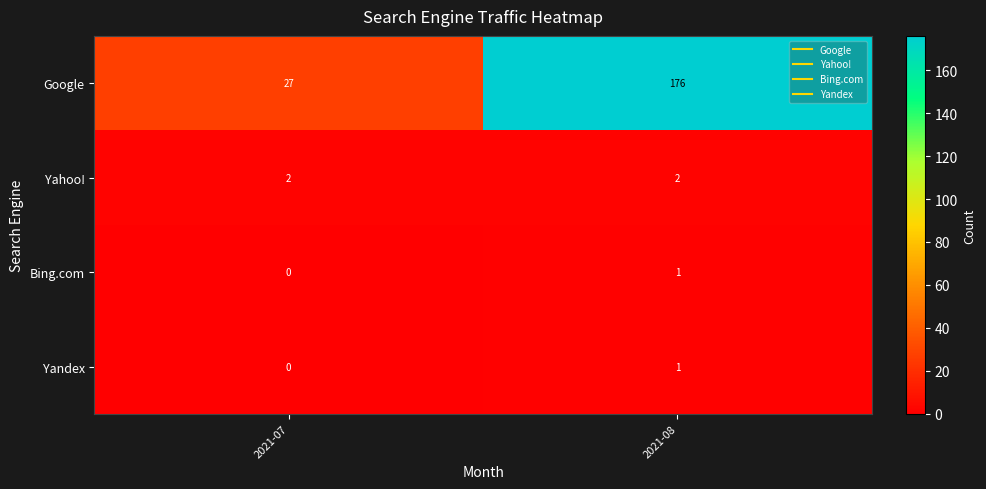

At which category is the sum across all series the highest?

2021-08